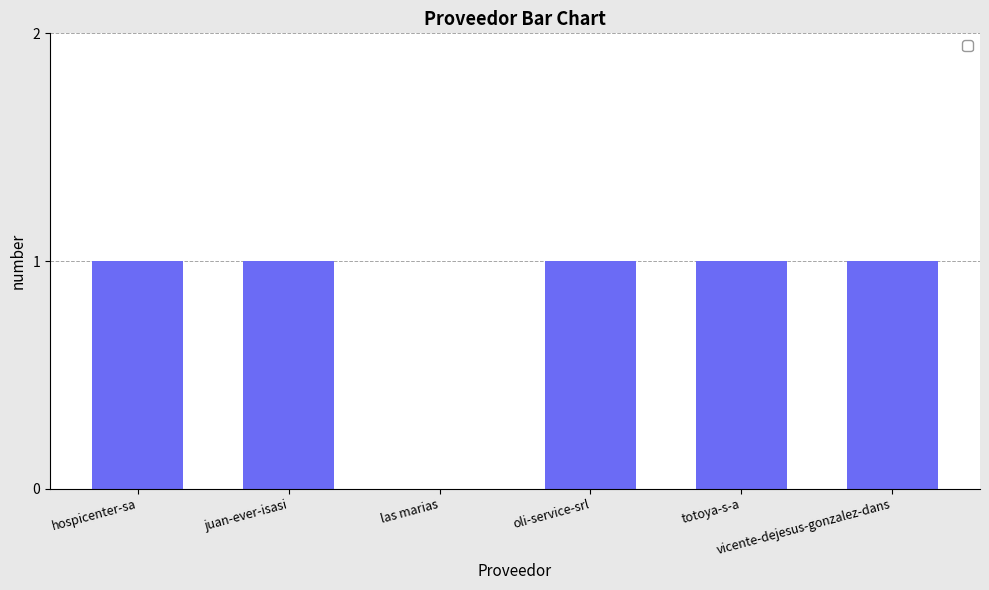

True or false: the data shows 1 at las marias.

False